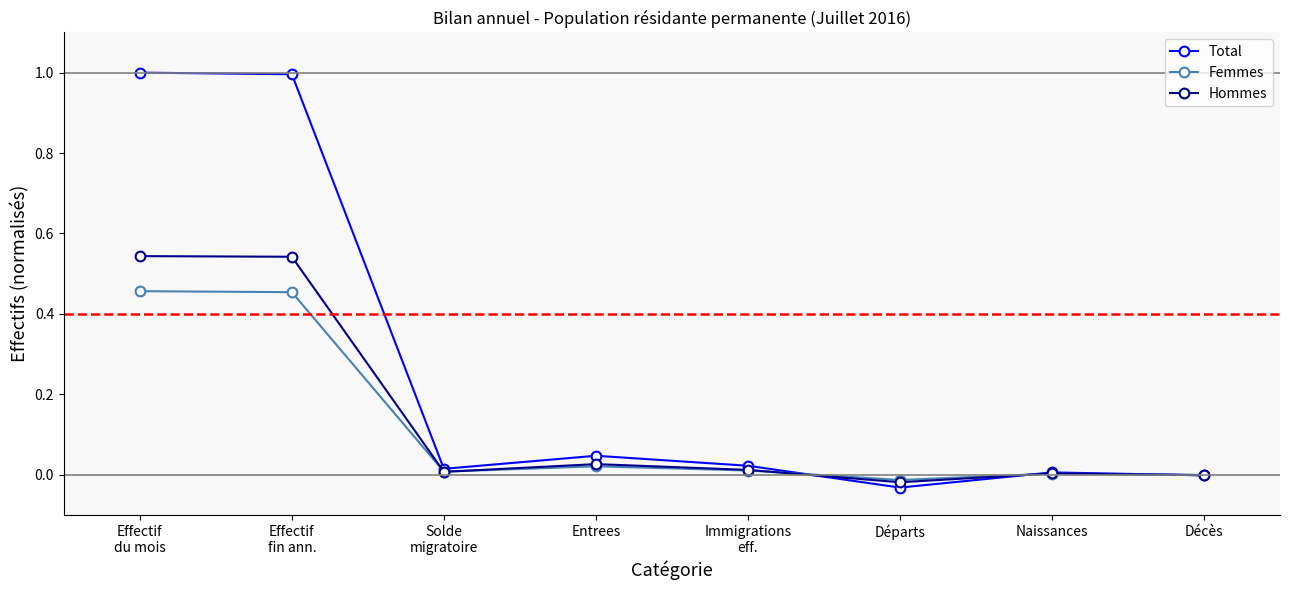

Which label corresponds to the smallest value in the chart?

Départs